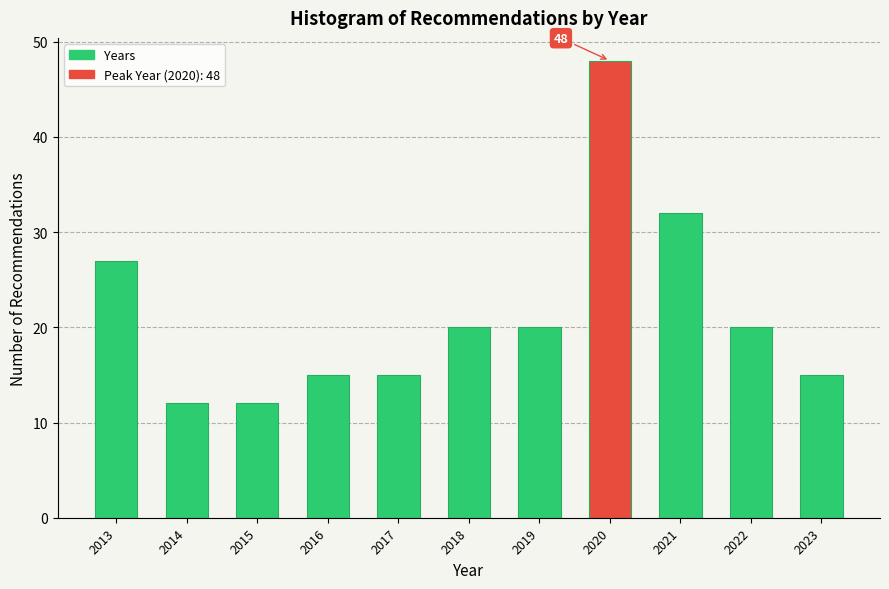

Reading right to left, list all the values displayed in this chart.

2023=15	2022=20	2021=32	2020=48	2019=20	2018=20	2017=15	2016=15	2015=12	2014=12	2013=27